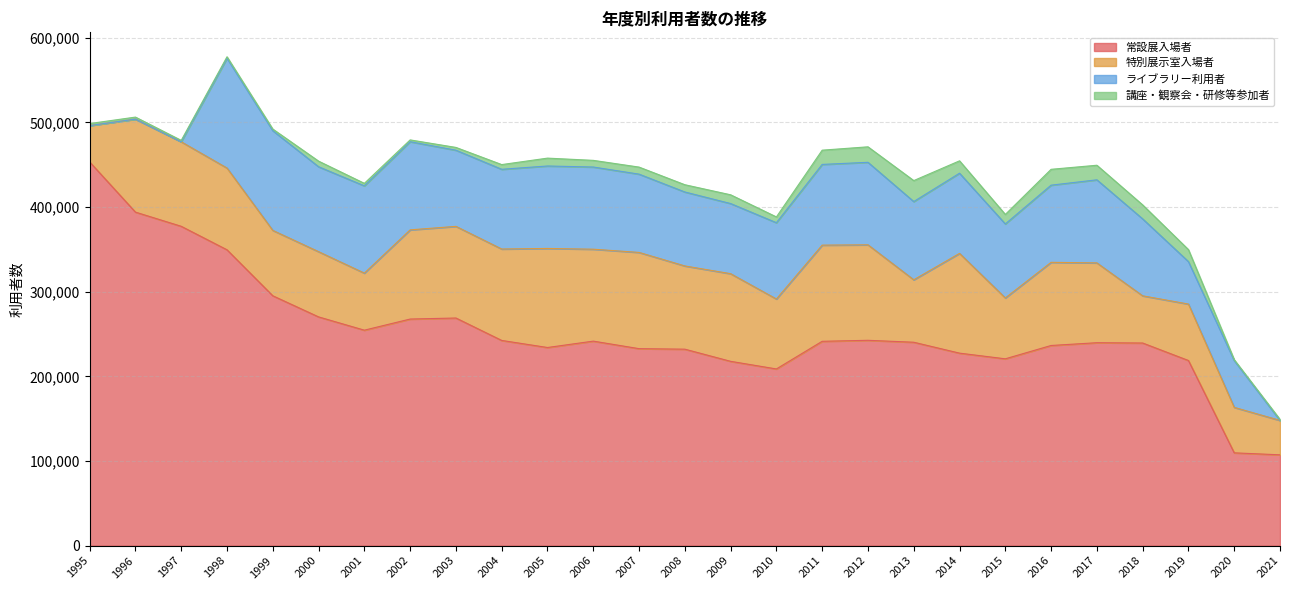

The 特別展示室入場者 series shows 150445 at 1997. True or false?

False